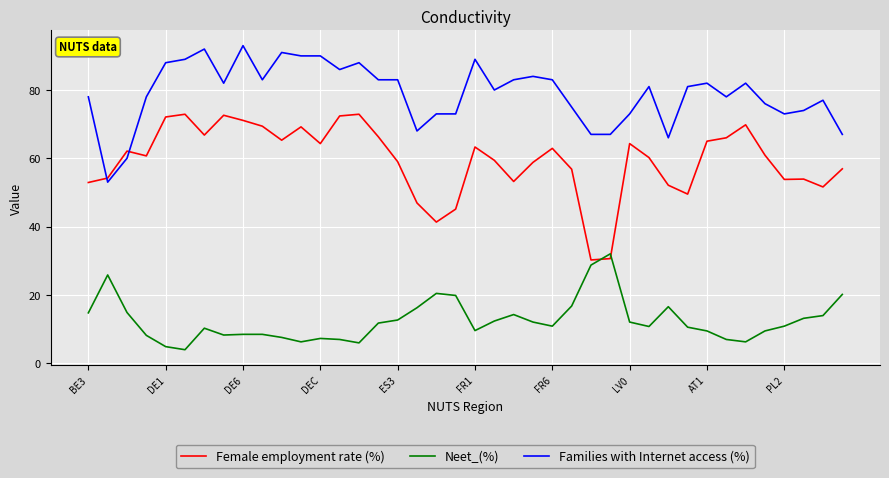

Rank the series by their maximum value, from highest to lowest.

Families with Internet access (%), Female employment rate (%), Neet_(%)